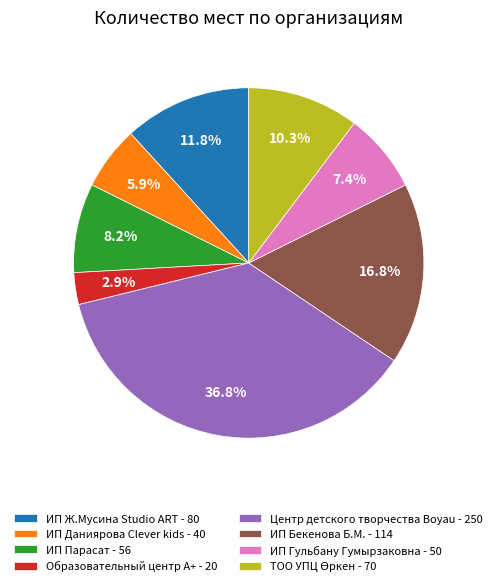

What portion of the pie excludes ИП Бекенова Б.М. - 114?

83.2%